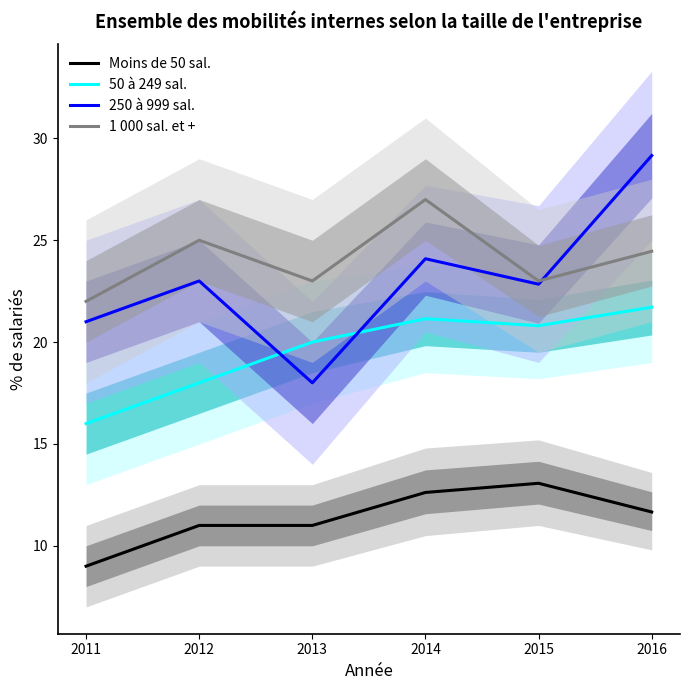

What is the sum of all 250 à 999 sal. values?

138.1